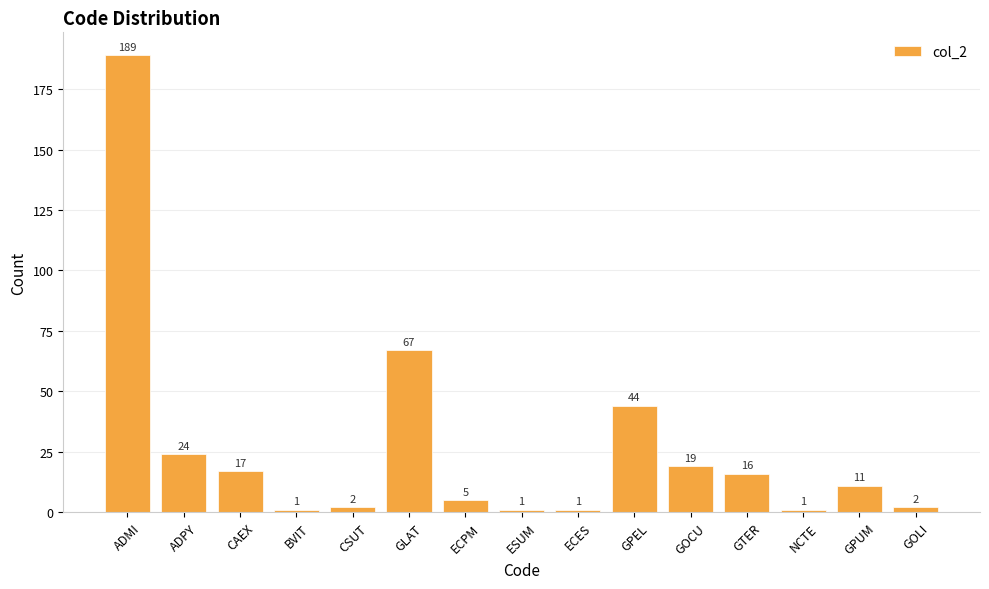

Reading left to right, extract all data points from this chart.

189	24	17	1	2	67	5	1	1	44	19	16	1	11	2